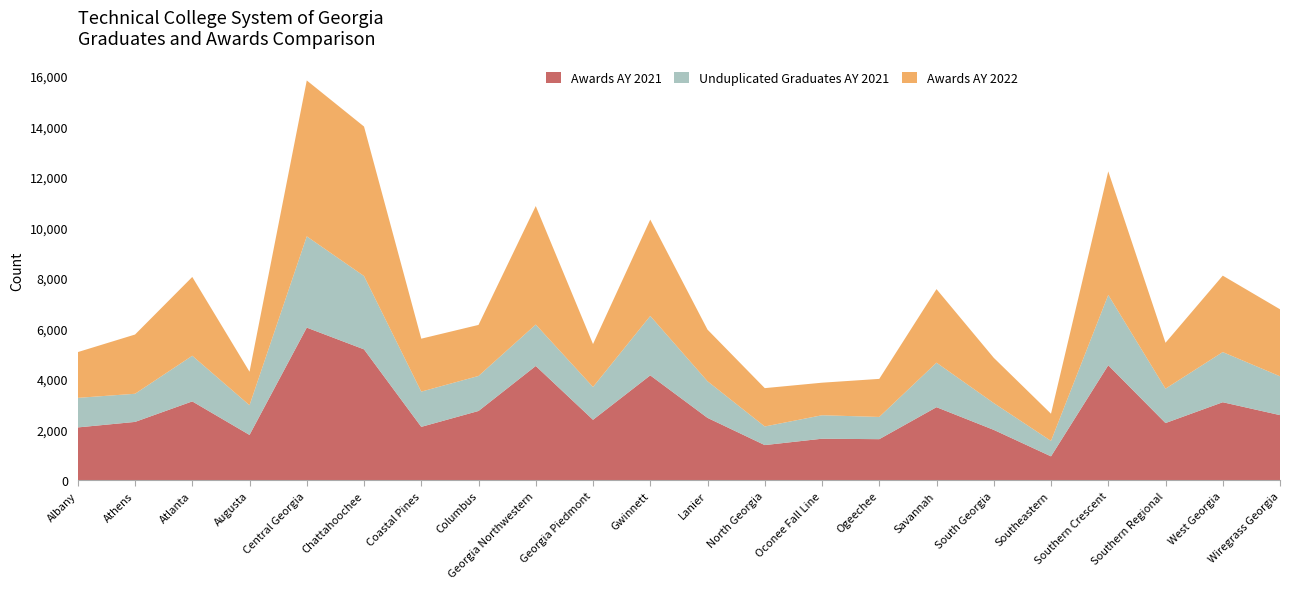

Reading left to right, transcribe all the data shown in this chart.

Awards AY 2021: 2085	2303	3115	1788	6035	5174	2107	2736	4517	2387	4145	2463	1386	1638	1620	2886	1988	940	4545	2258	3082	2572
Unduplicated Graduates AY 2021: 1170	1114	1807	1176	3612	2903	1395	1386	1640	1299	2352	1450	737	929	880	1762	1061	612	2784	1361	1985	1537
Awards AY 2022: 1811	2344	3118	1325	6170	5916	2095	2020	4689	1698	3813	2043	1517	1288	1506	2910	1791	1075	4890	1816	3025	2652